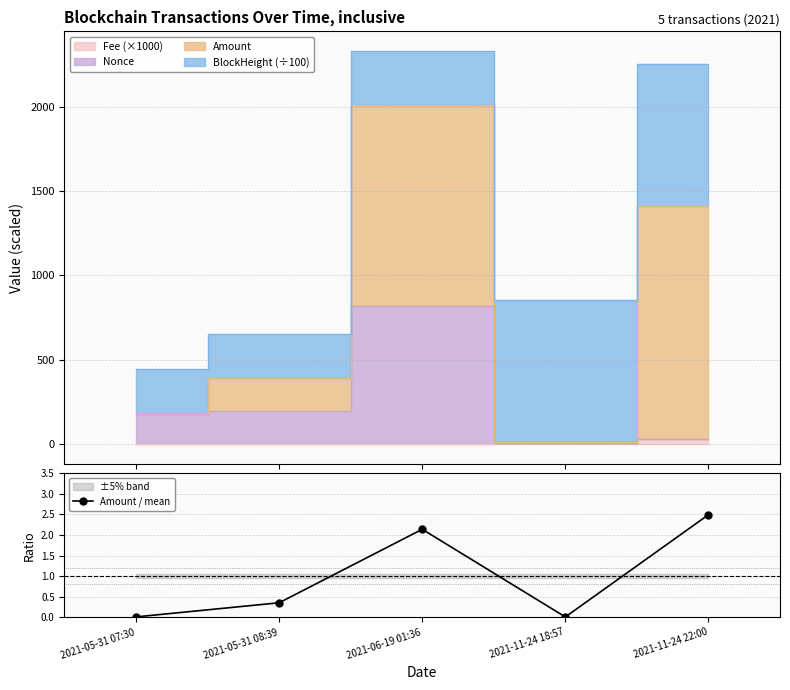

What is the approximate value at 2021-11-24 22:00?

2.5